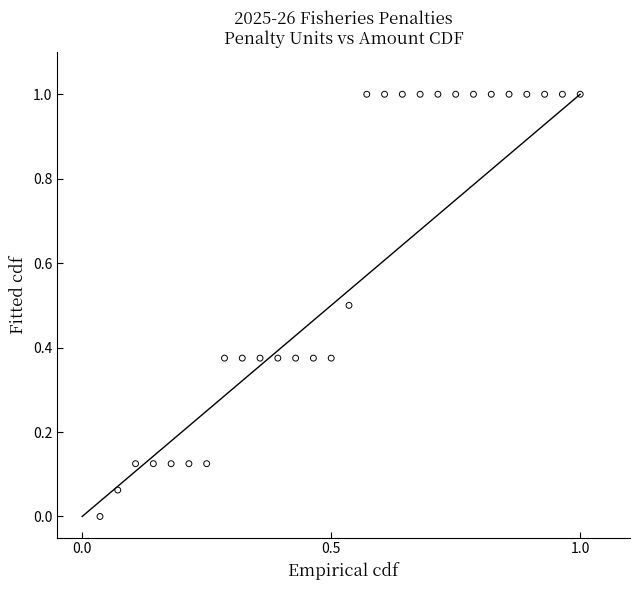

What is the range of Y values (max minus min)?

1.0